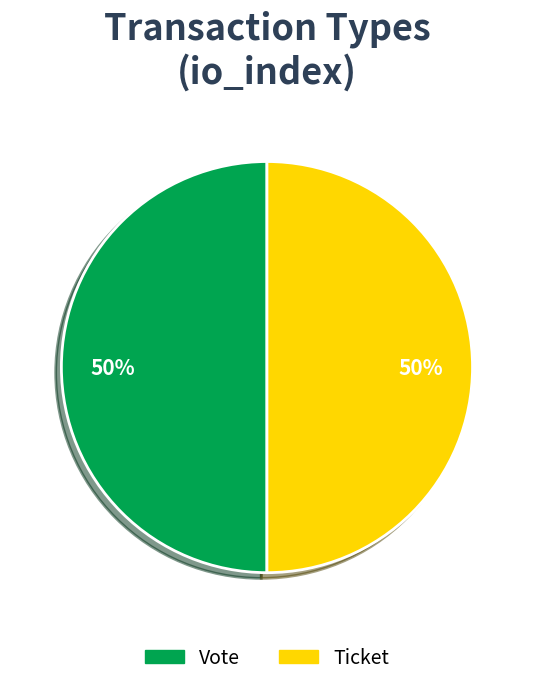

Is it true that Ticket is 50% of the pie?

True